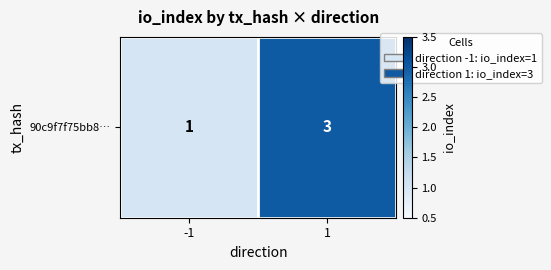

Which has a higher value, 1 or -1?

1